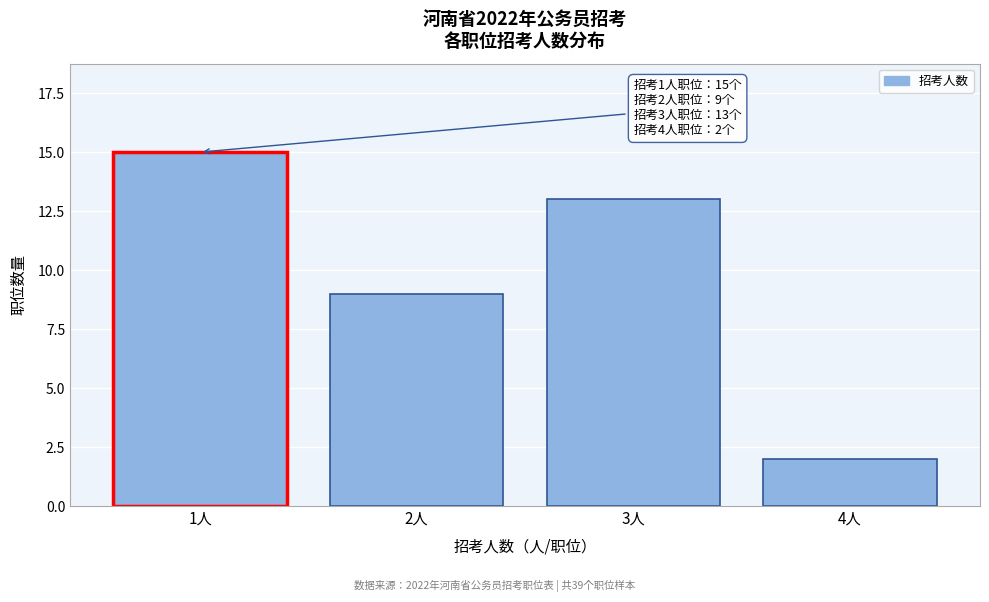

Reading right to left, transcribe all the data shown in this chart.

2	13	9	15